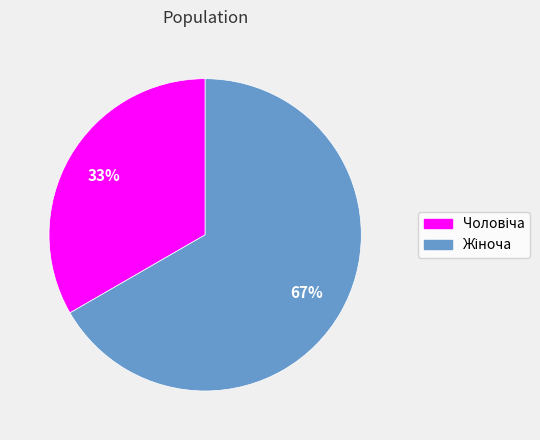

To the nearest percent, what is the average slice percentage?

50%